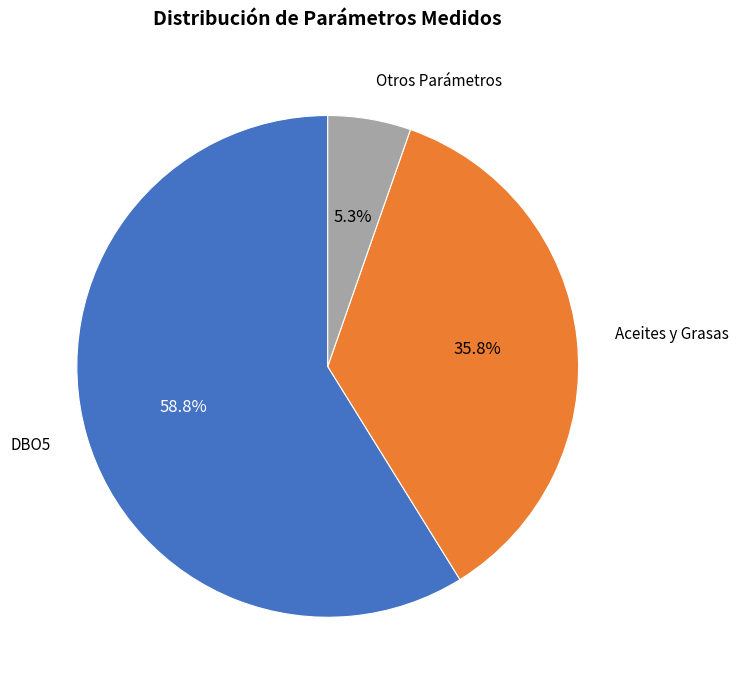

How much of the chart is everything except Otros Parámetros?

94.7%